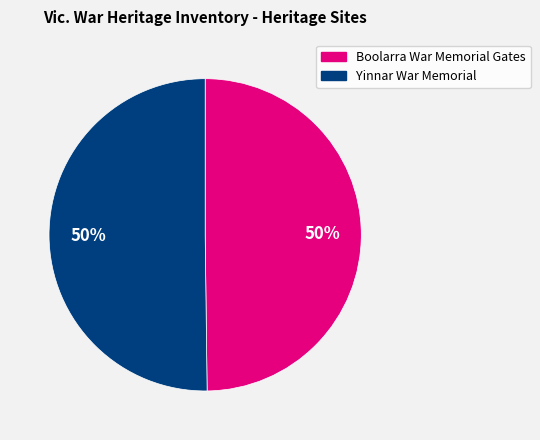

The Yinnar War Memorial slice represents 50% of the pie. True or false?

True